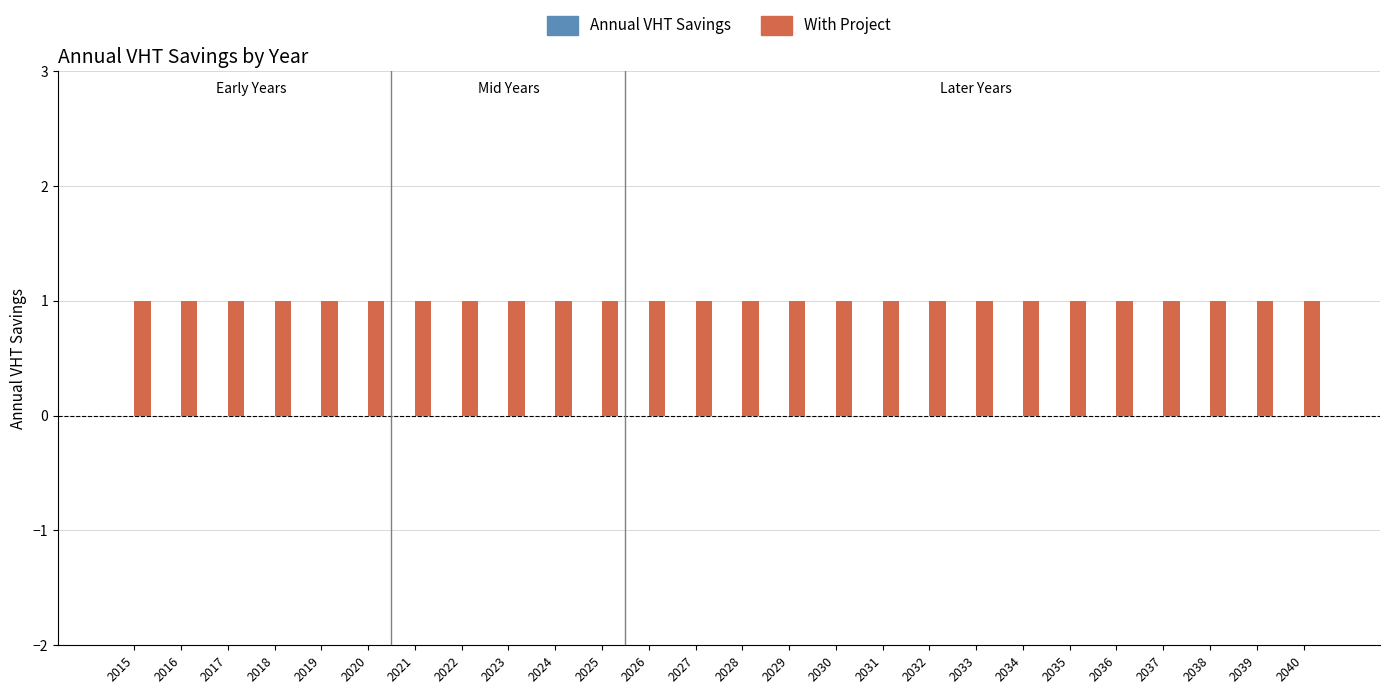

What is the average value of the With Project series?

1